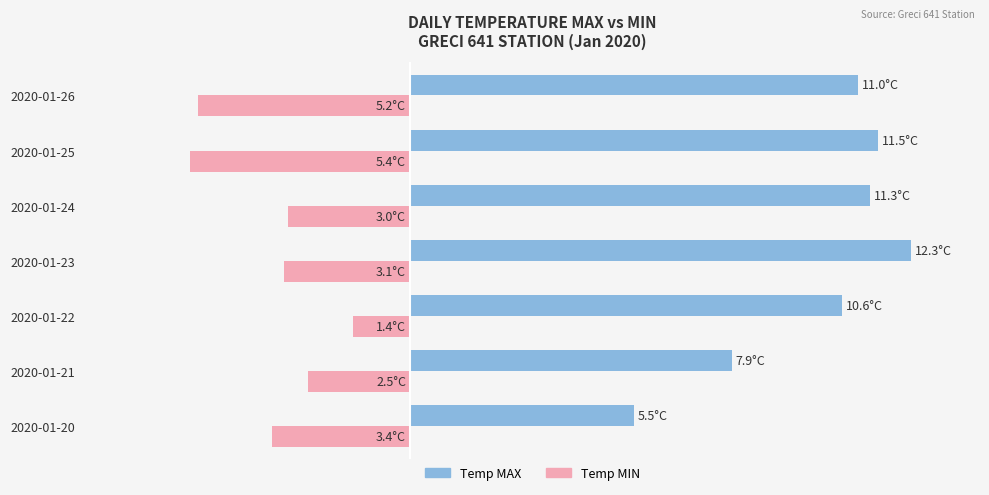

What are all the series names shown in the legend?

Temp MAX, Temp MIN